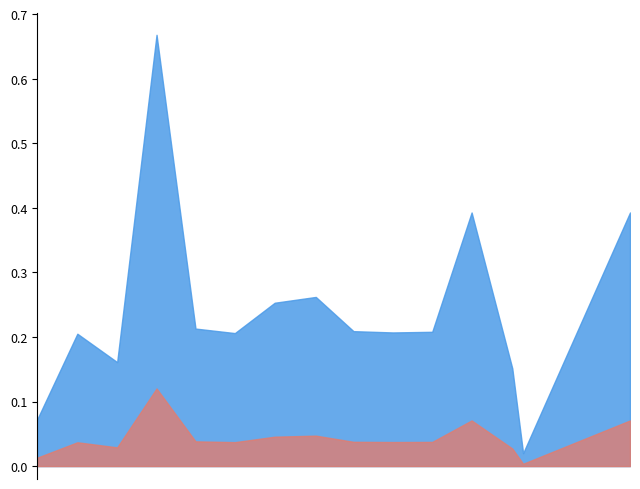

What is the sum of all values?

3.6